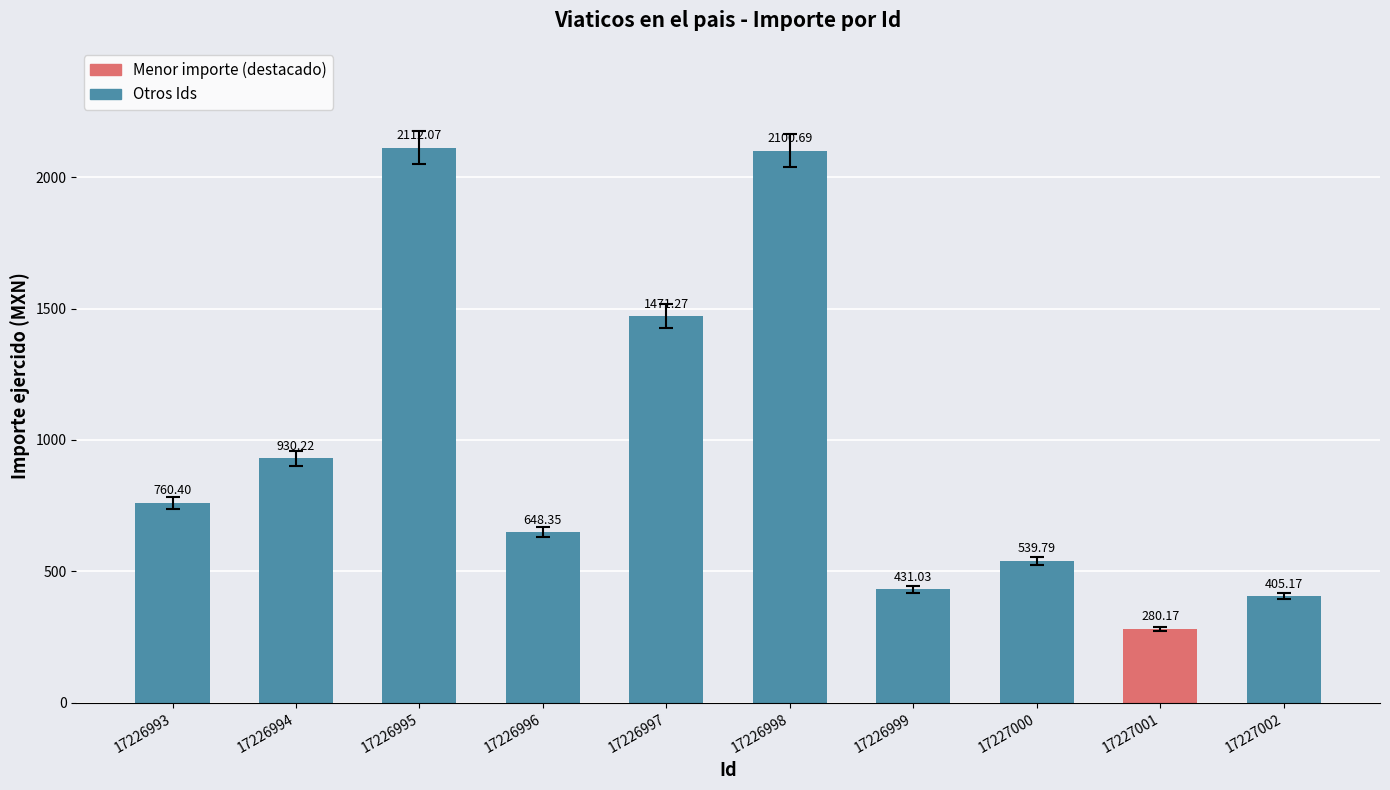

What is the average value?

967.9